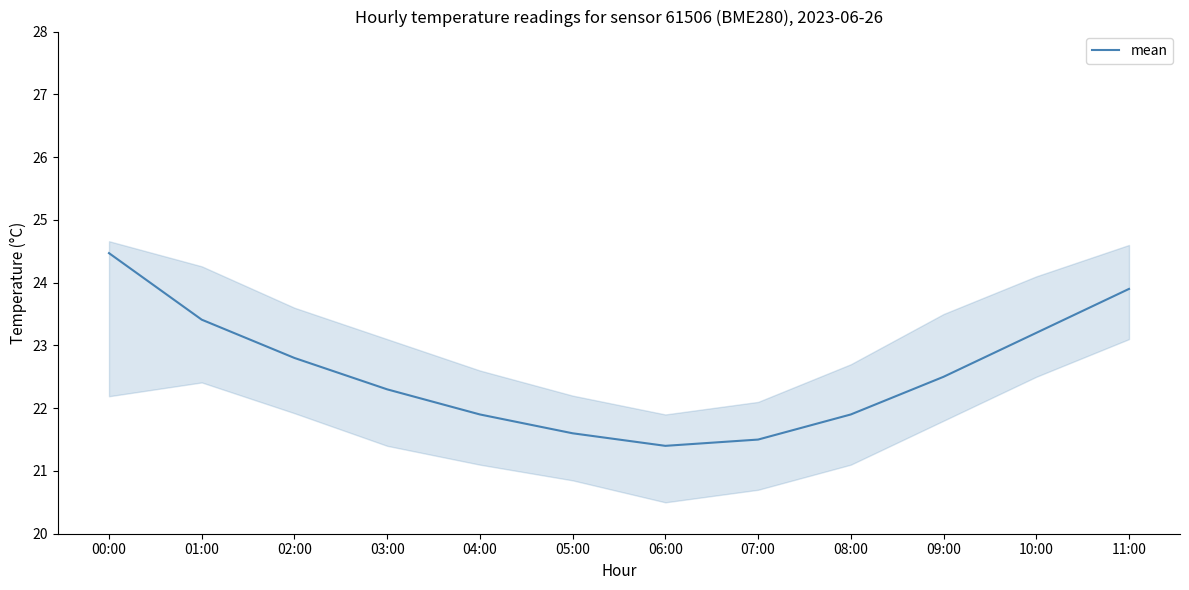

What is the difference between the maximum and minimum values?

3.1